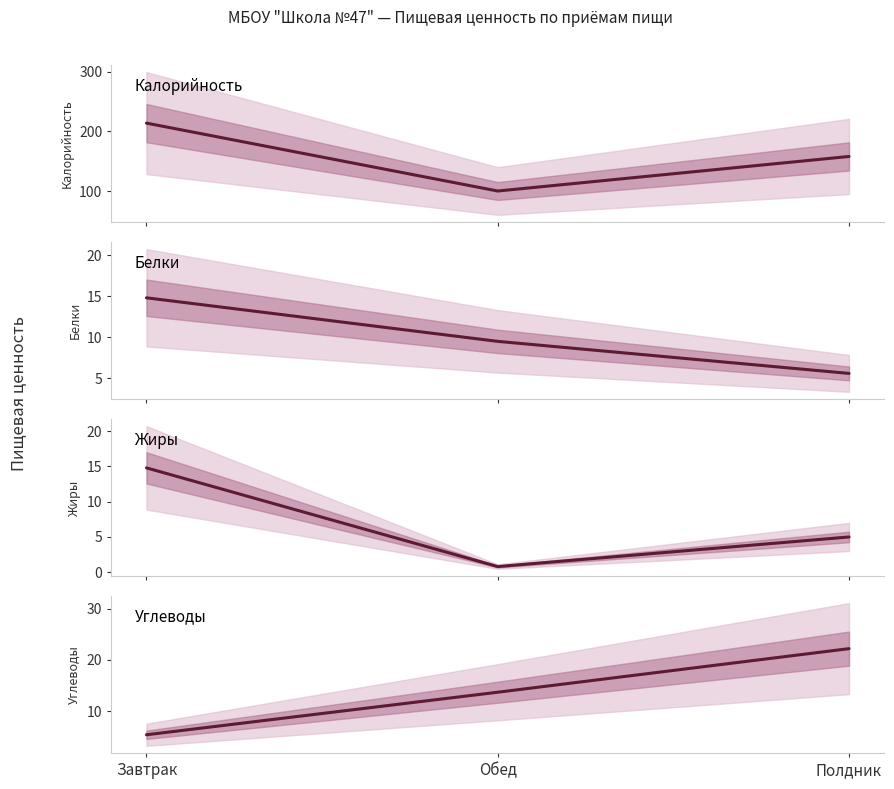

What is the average value of the Жиры series?

6.9